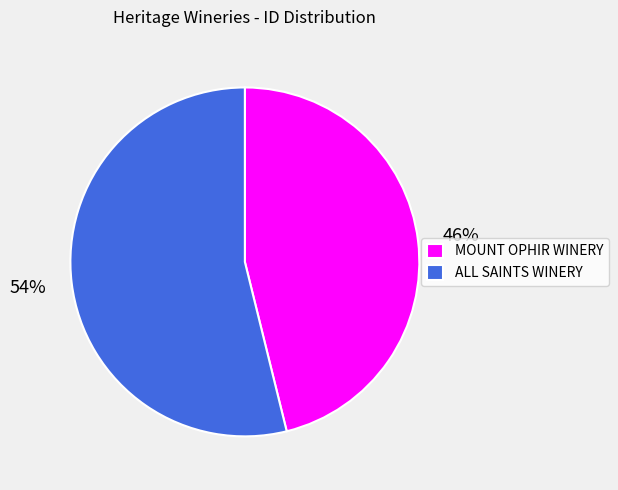

Rank the categories by value from highest to lowest.

ALL SAINTS WINERY, MOUNT OPHIR WINERY